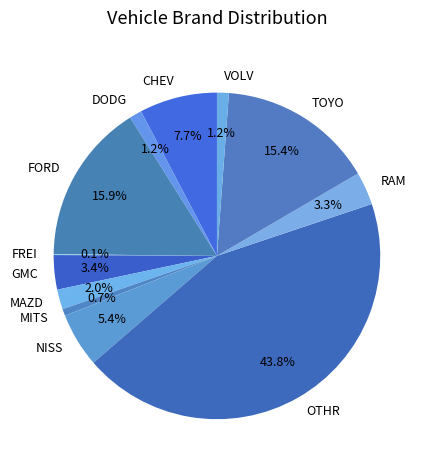

What percentage is NOT represented by CHEV?

92.3%